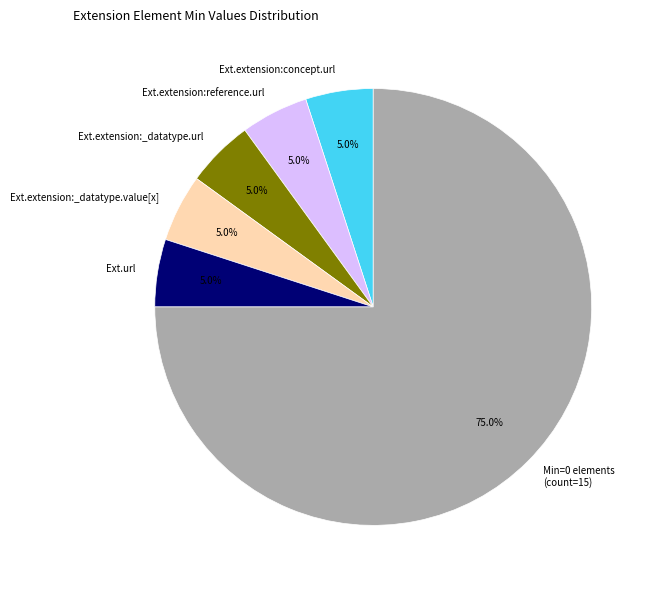

Do Ext.extension:reference.url and Ext.extension:_datatype.url together represent more than half of the pie?

No